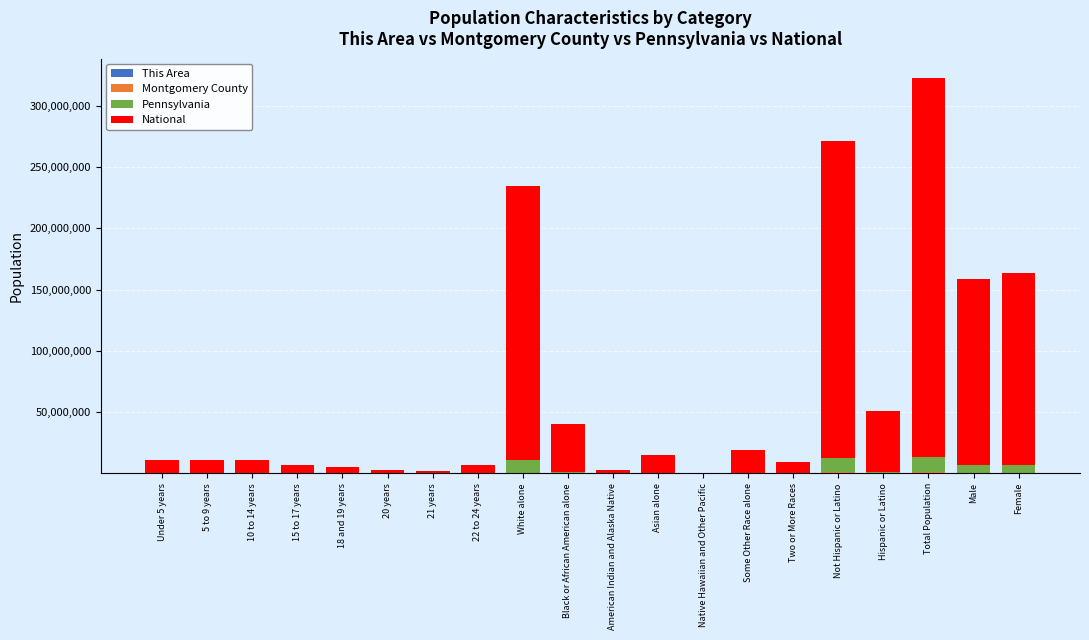

How many series are shown in this chart?

4